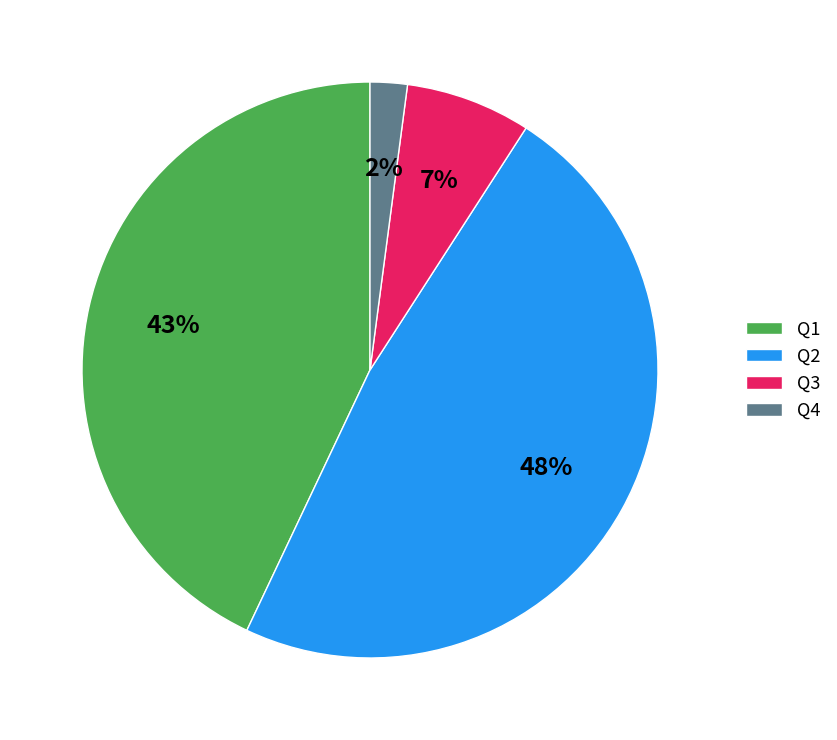

Is the sum of Q4 and Q1 greater than half?

No